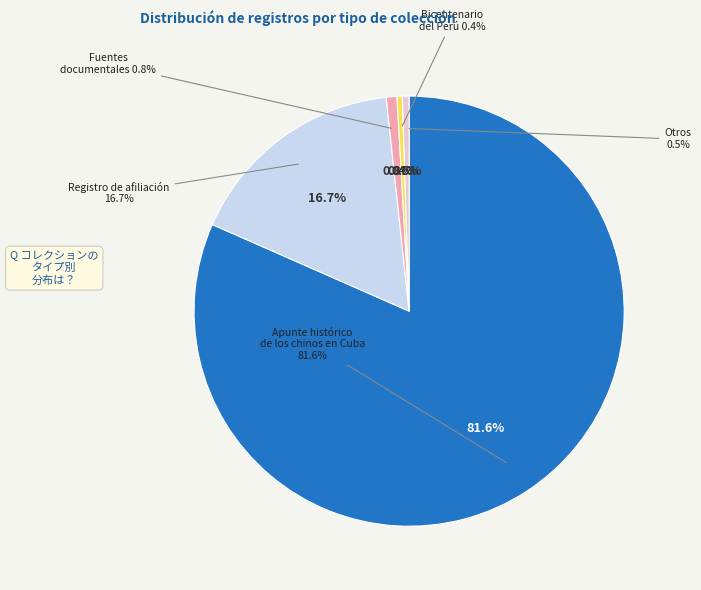

The Registro de afiliación del señor Liang Qiu slice represents 10% of the pie. True or false?

False